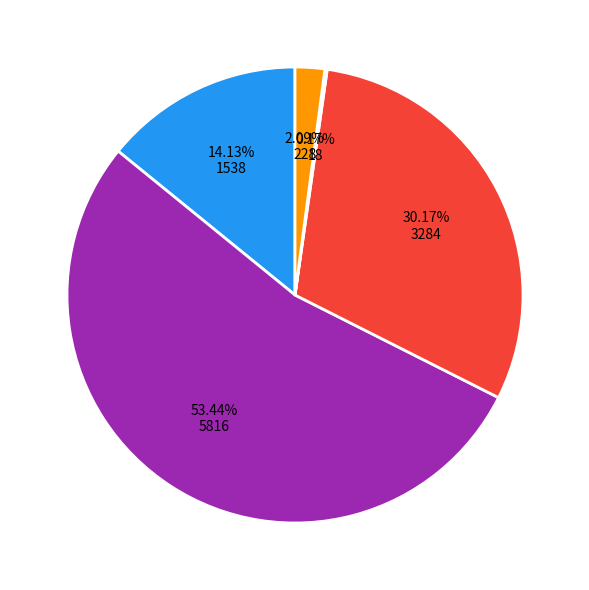

Is there a majority slice in this chart?

Yes